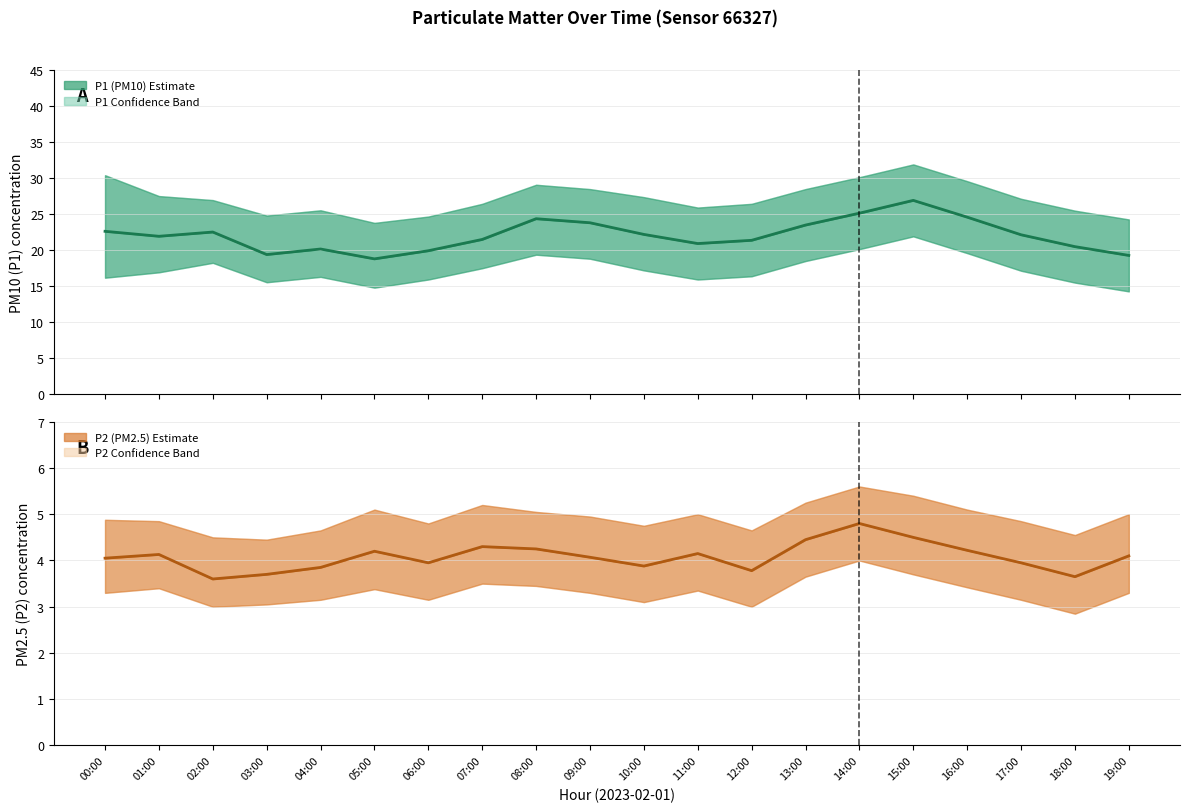

List the series in order of their overall mean, lowest first.

P2 (PM2.5), P1 (PM10)